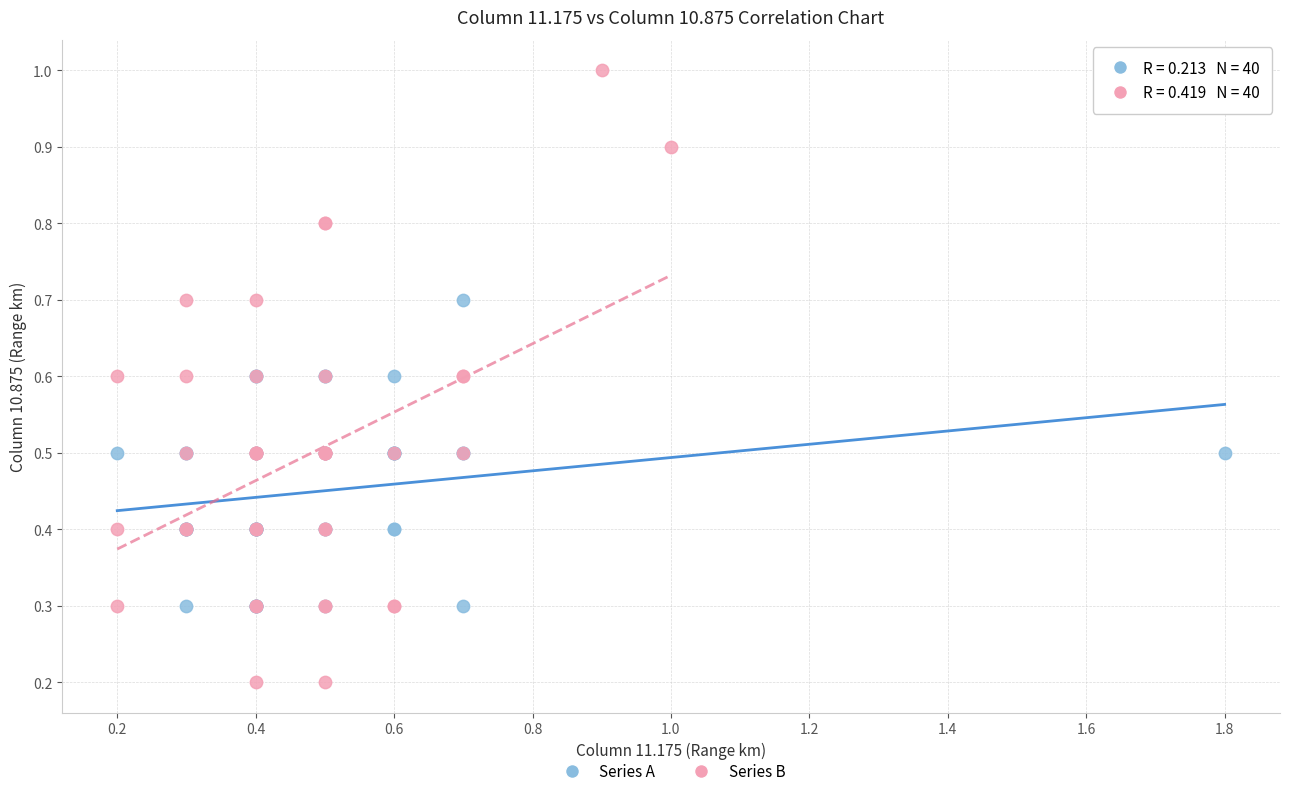

Which series reaches the minimum Y coordinate?

Series B